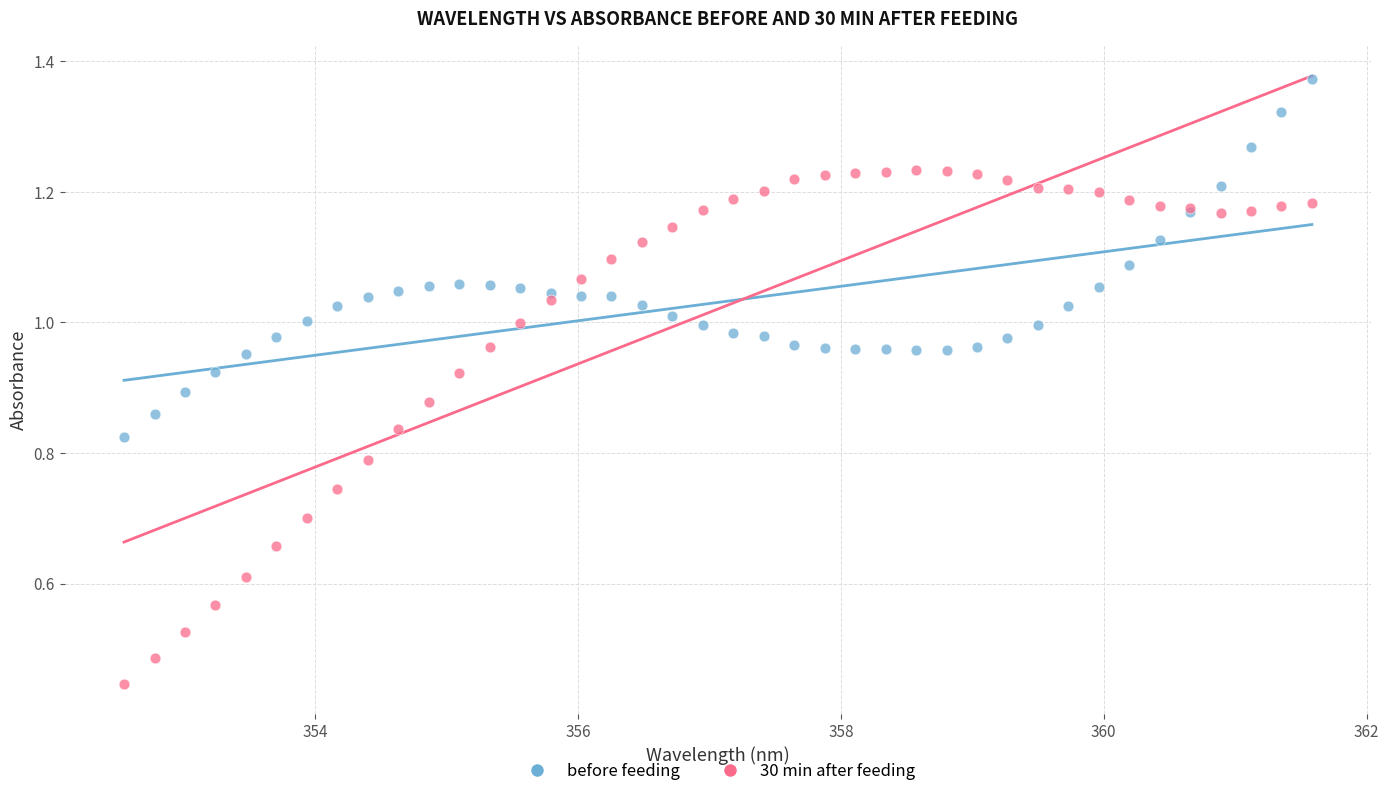

Which series has the widest spread of Y values?

30 min after feeding